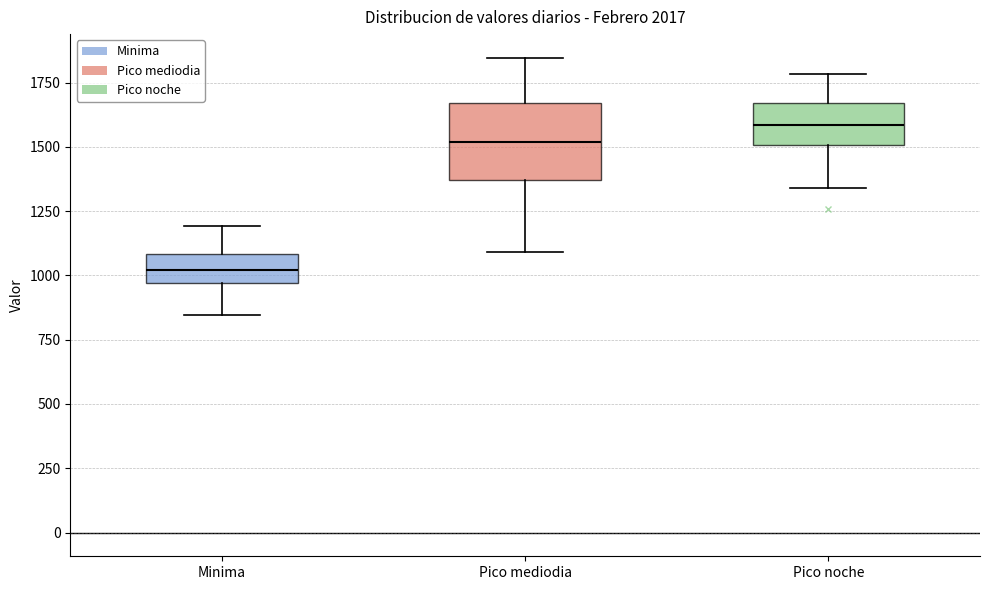

Which box's median line is the highest?

Pico noche